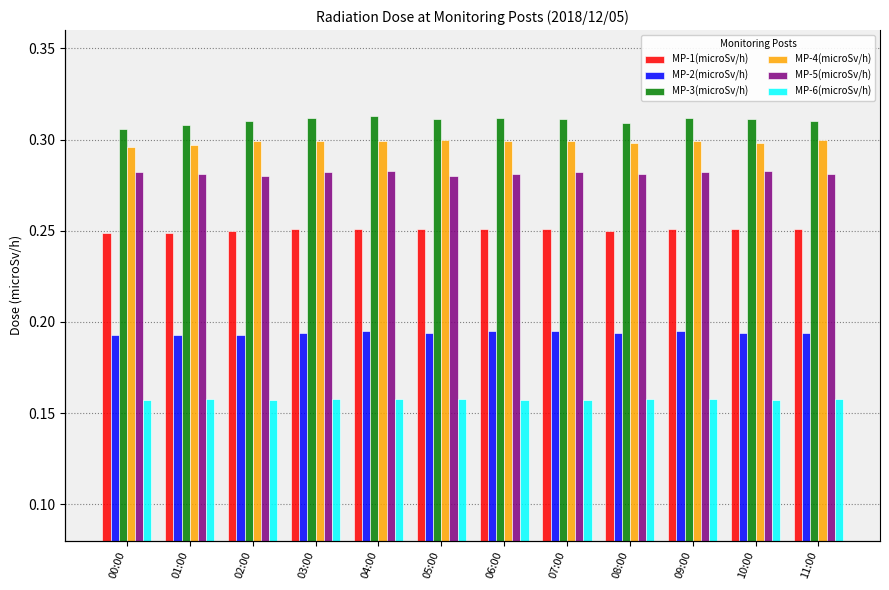

What is the total value across all series at 01:00?

1.5